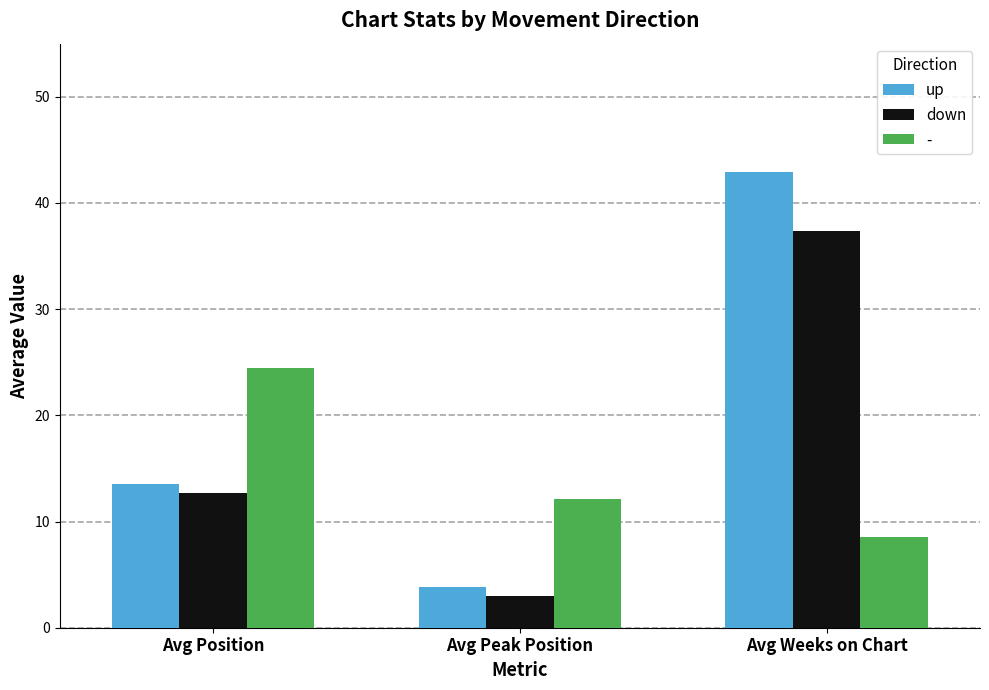

How many data points does each series have?

3